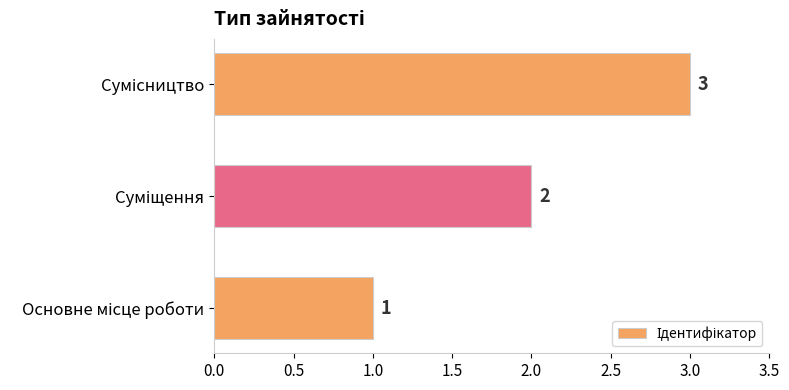

What is the sum of all values?

6